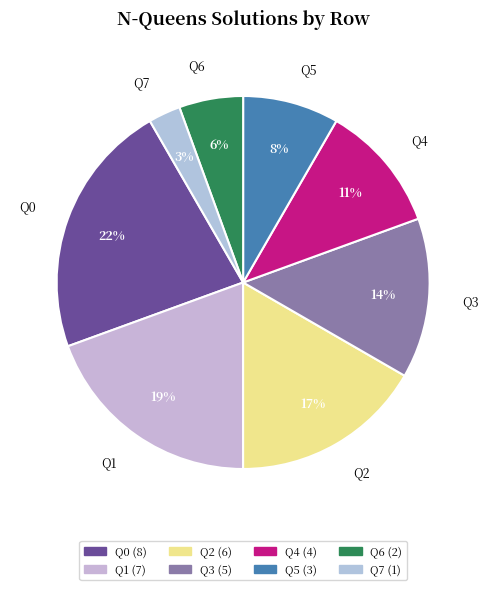

Between Q7 and Q6, which is larger?

Q6